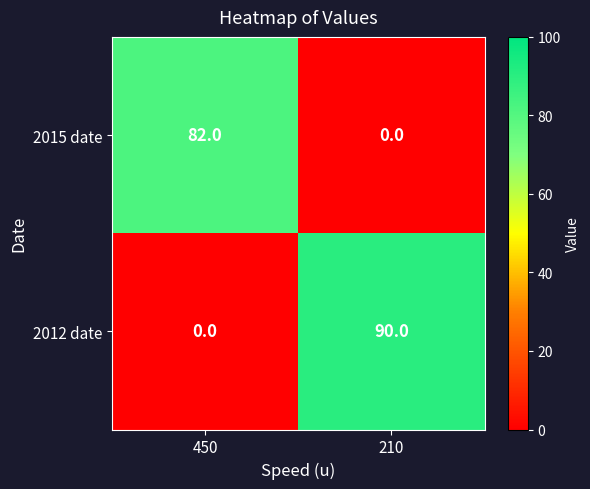

Reading left to right, extract all data points from this chart.

2015 date: 82	0
2012 date: 0	90